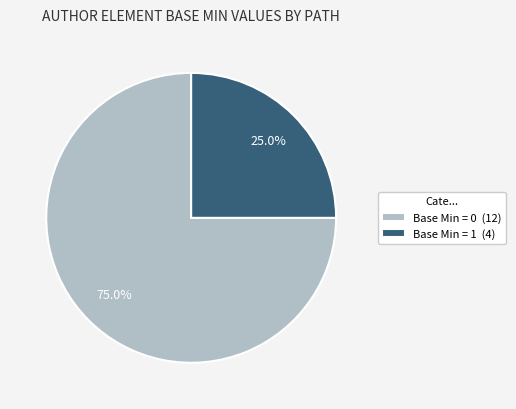

Which slice is the largest?

Base Min = 0 (12)